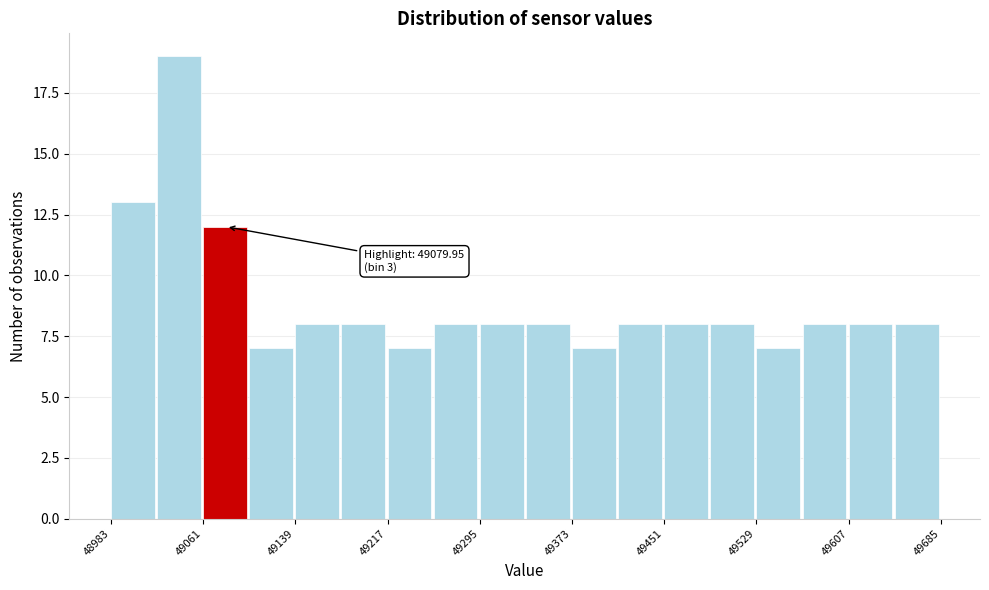

Around what value on the x-axis is the tallest bar? Give the approximate position of its centre, as read against the axis.

49040